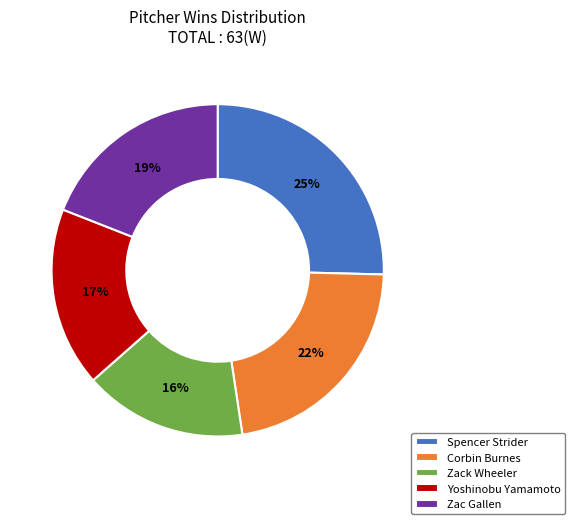

Combined, do Corbin Burnes and Yoshinobu Yamamoto account for over 50%?

No